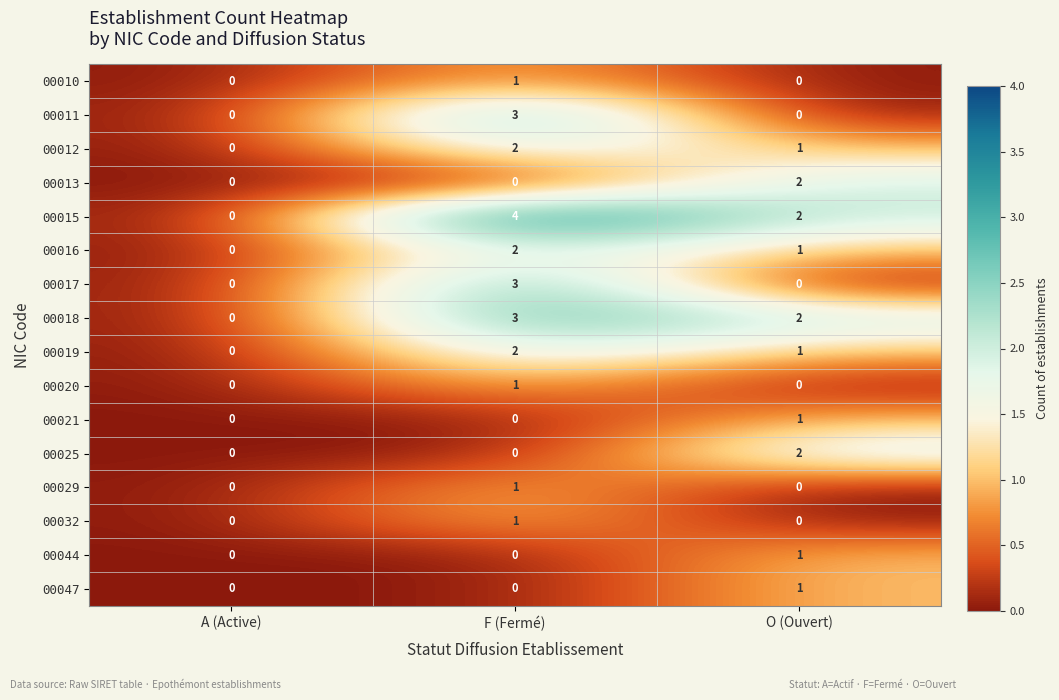

List the labels in order of 00016 value, largest first.

F (Fermé), O (Ouvert), A (Active)